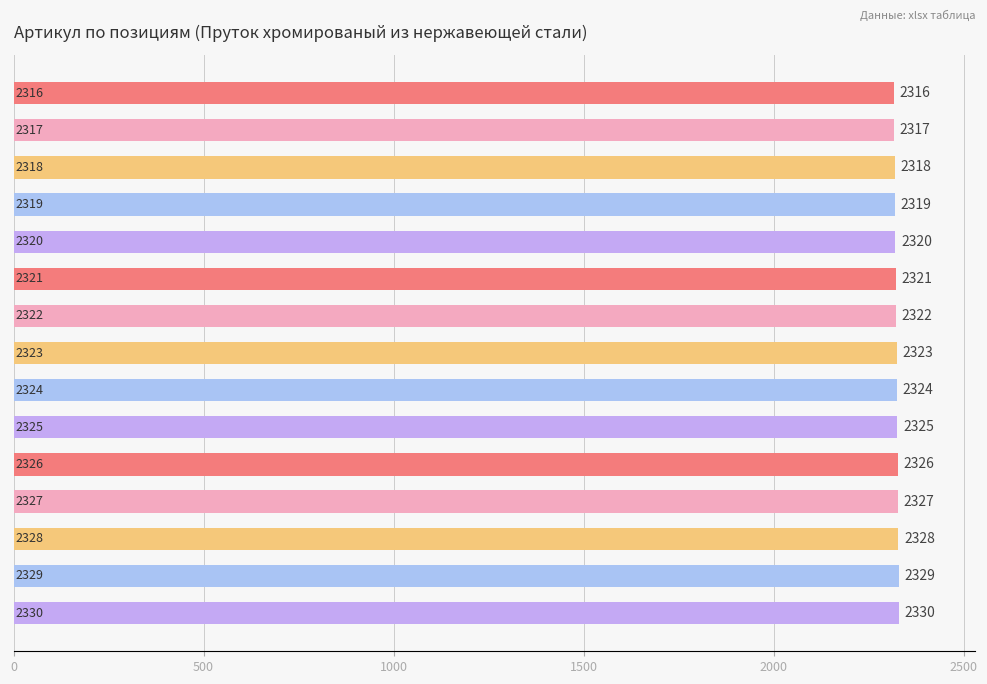

Does the chart contain any negative values?

No